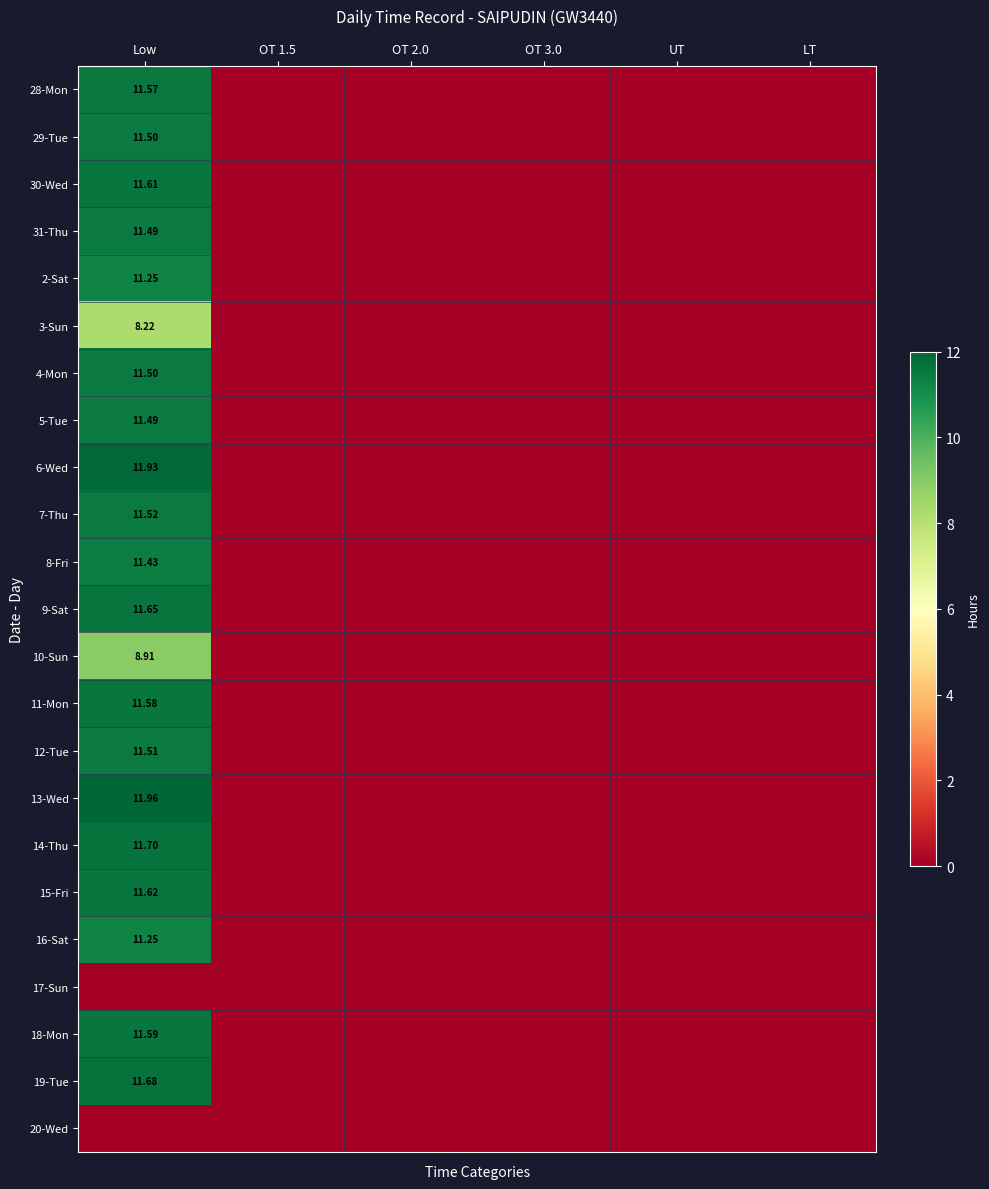

How many data points does each series have?

6